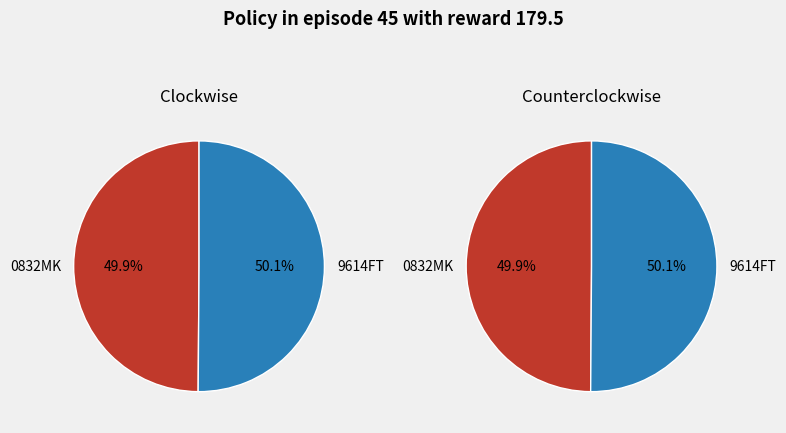

Which has a higher value, 0832MK or 9614FT?

9614FT